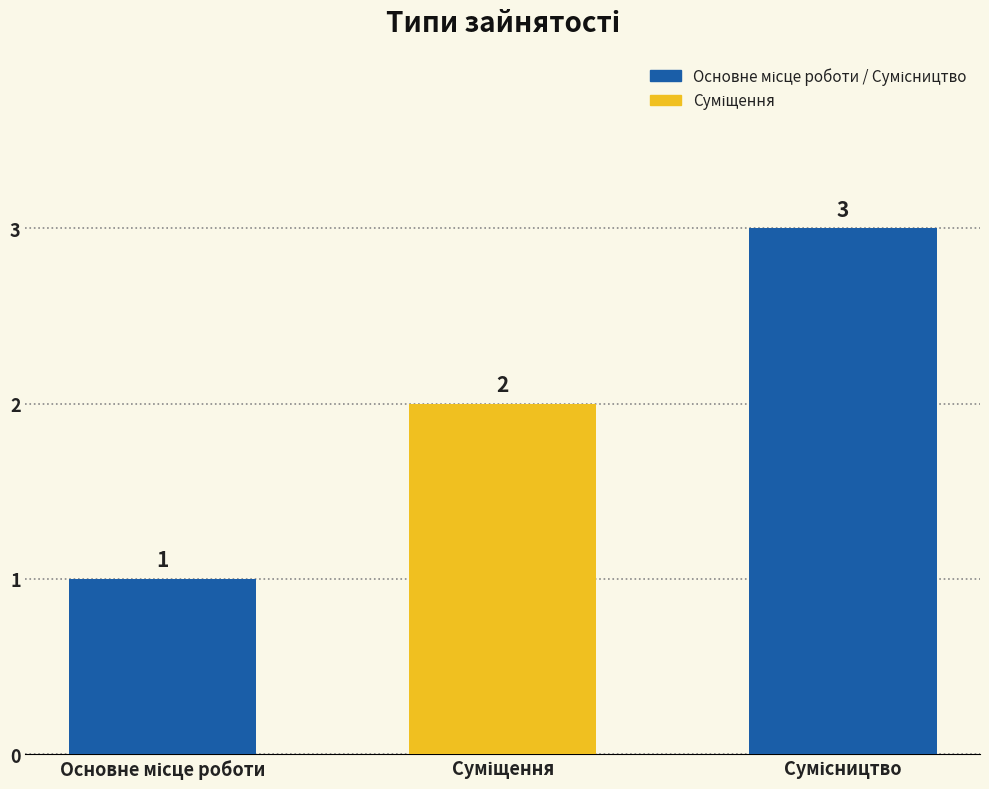

What is the greatest value displayed?

3